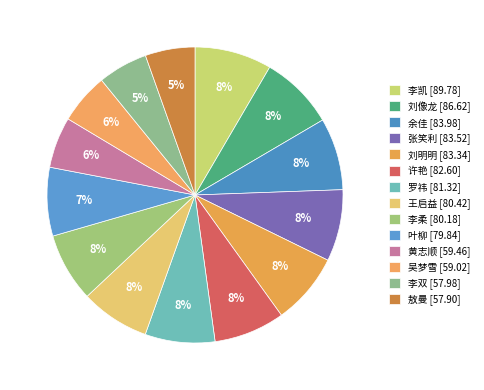

Is it true that 王启益 is 8% of the pie?

True